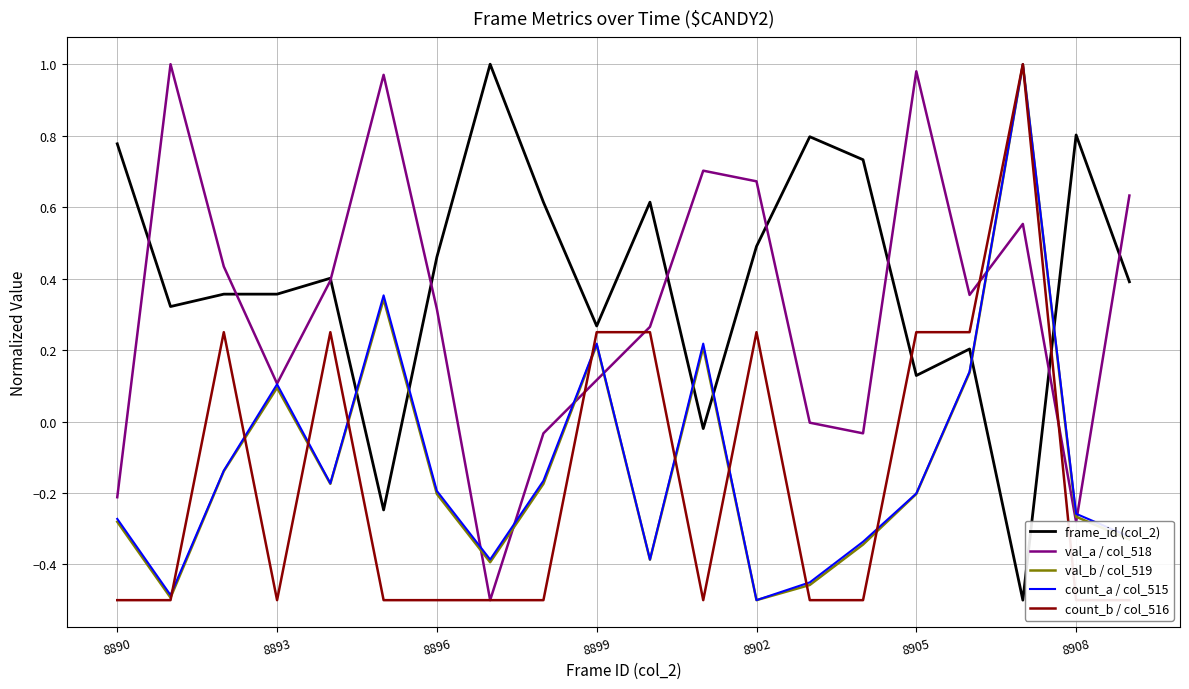

What are all the series names shown in the legend?

frame_id (col_2), val_a / col_518, val_b / col_519, count_a / col_515, count_b / col_516